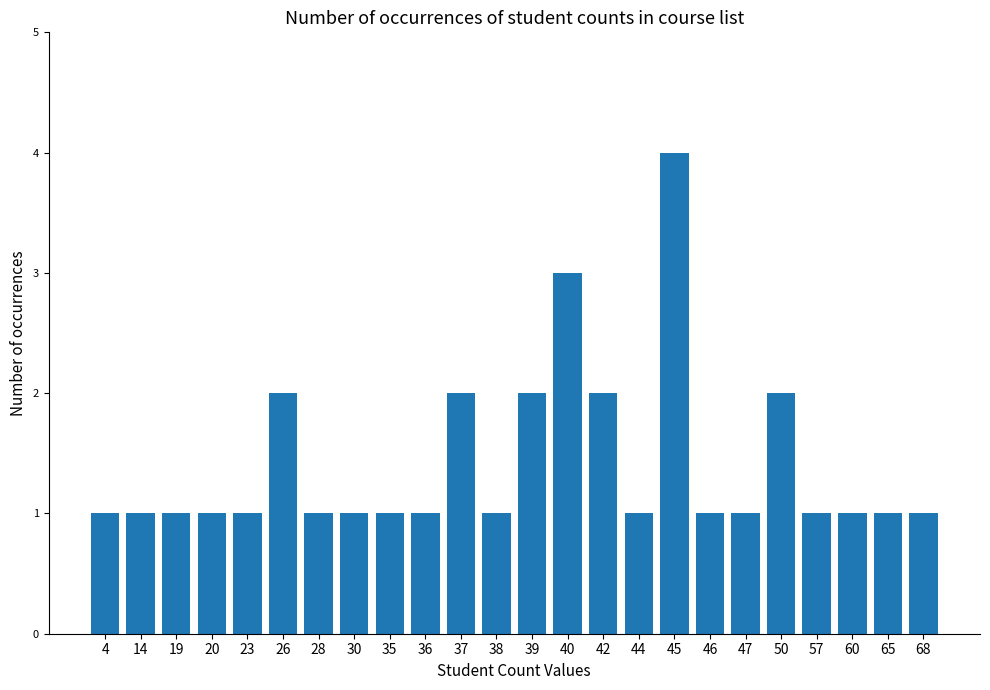

What is the ratio of the value at 44 to the value at 14?

1.0